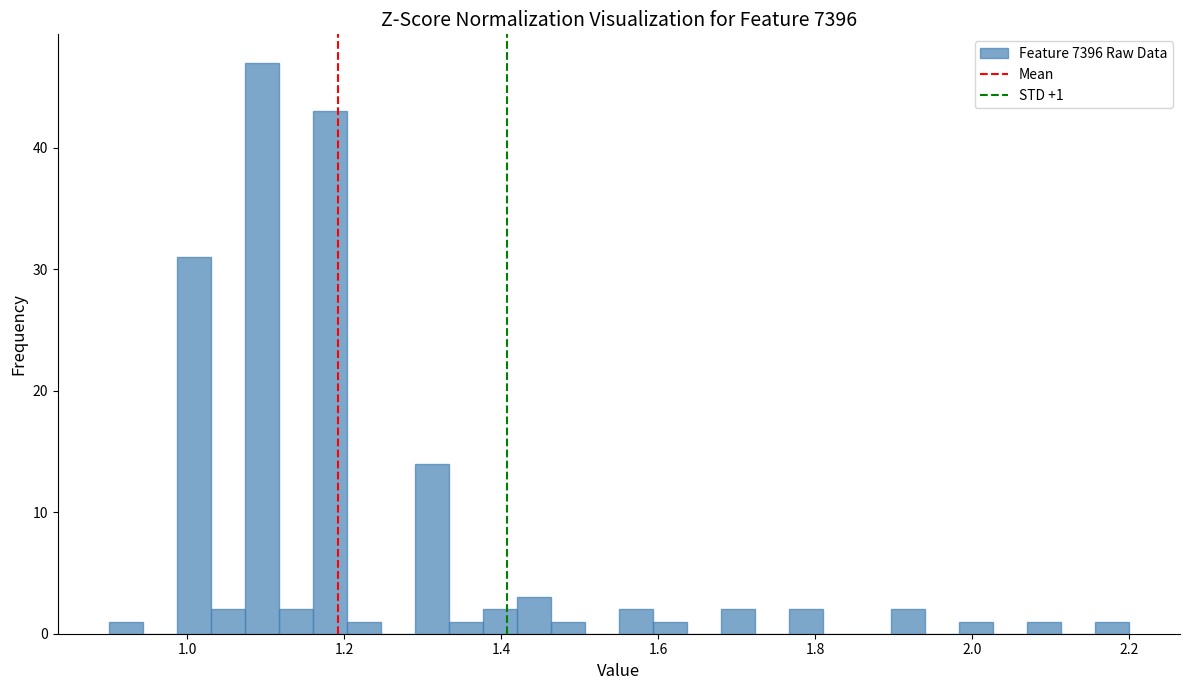

Around what value on the x-axis is the tallest bar? Give the approximate position of its centre, as read against the axis.

1.10